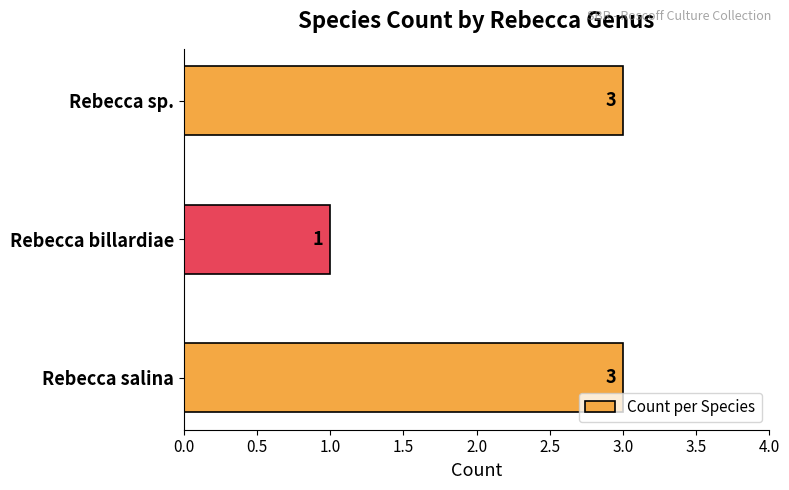

Are the bars horizontal?

Yes